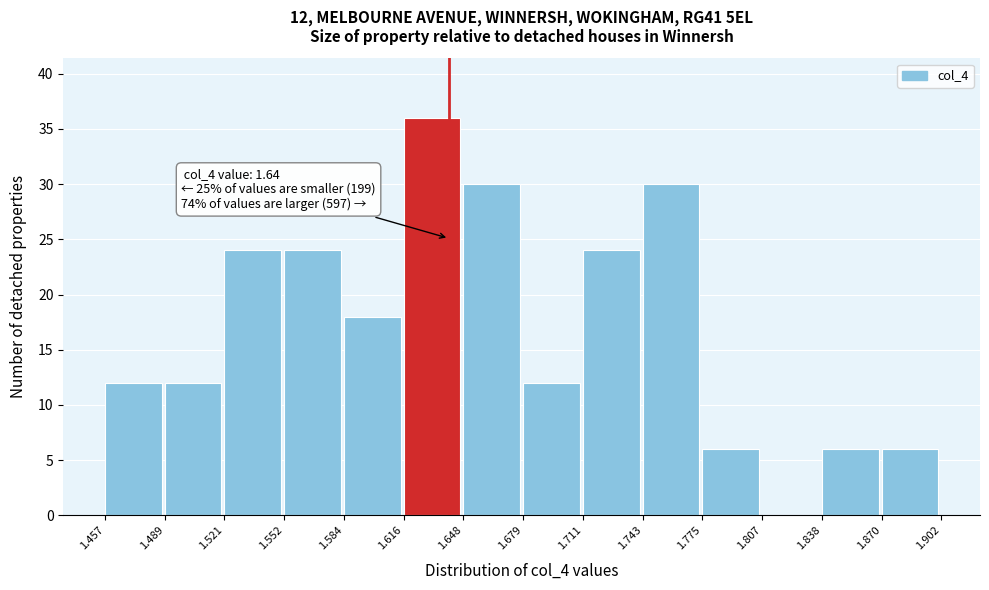

Which range on the x-axis has the tallest bar?

1.616 to 1.648